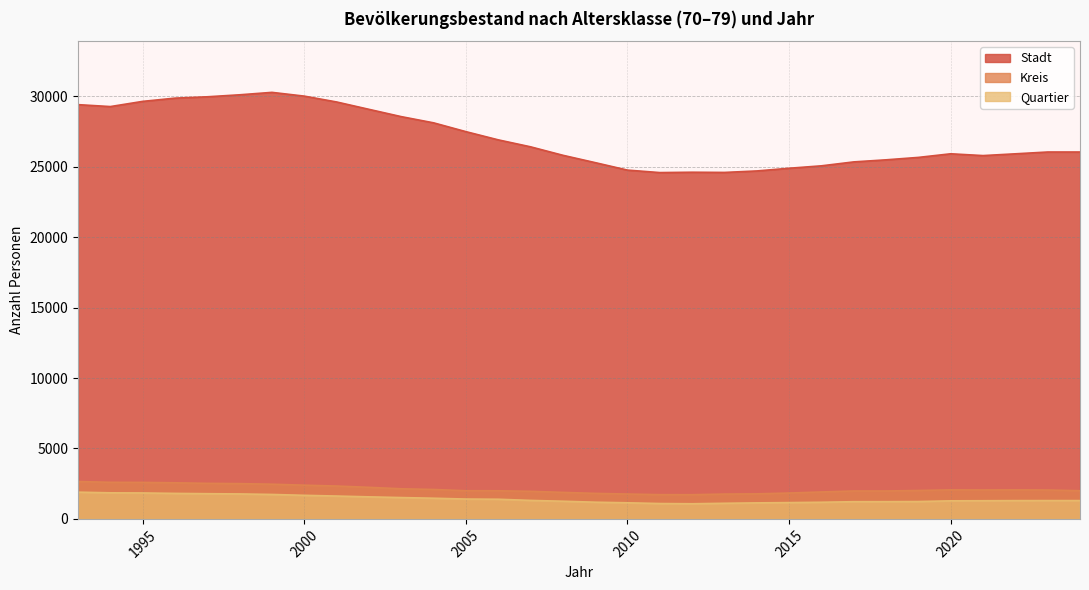

How many data points in Stadt are less than 26050?

15